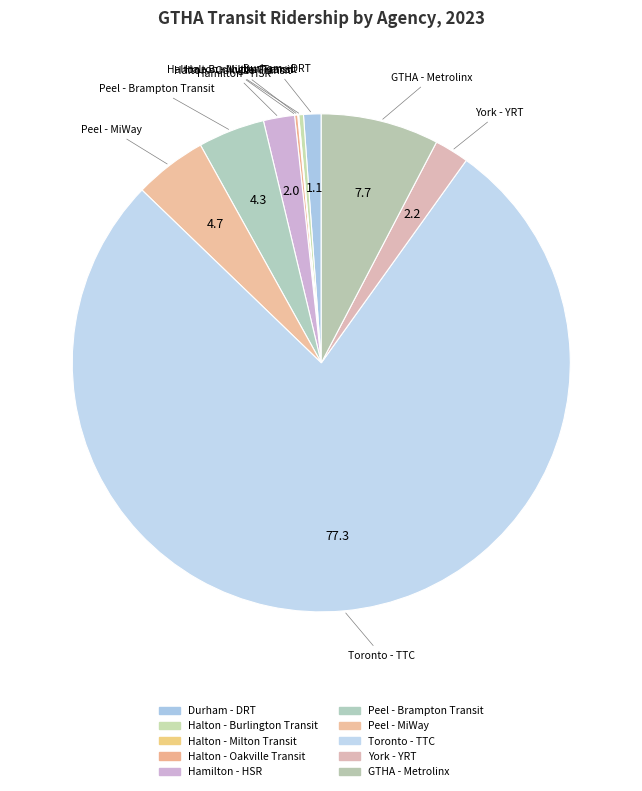

What percentage do York - YRT and Durham - DRT together represent?

3.4%